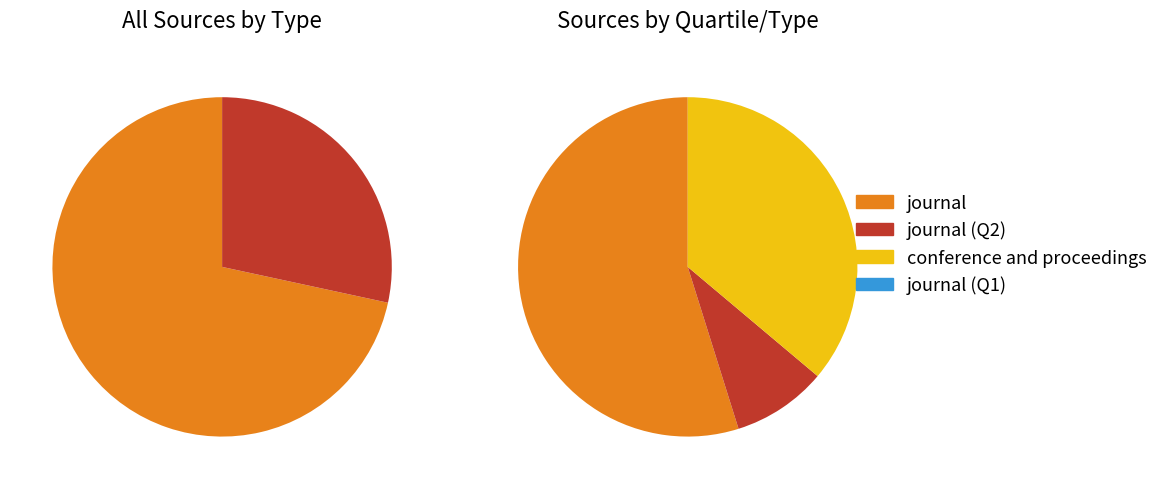

What is the ratio of the value at journal to the value at conference and proceedings?

2.5